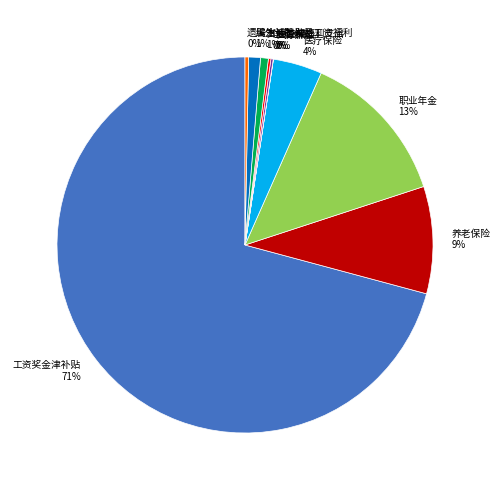

The 养老保险 slice represents 9% of the pie. True or false?

True